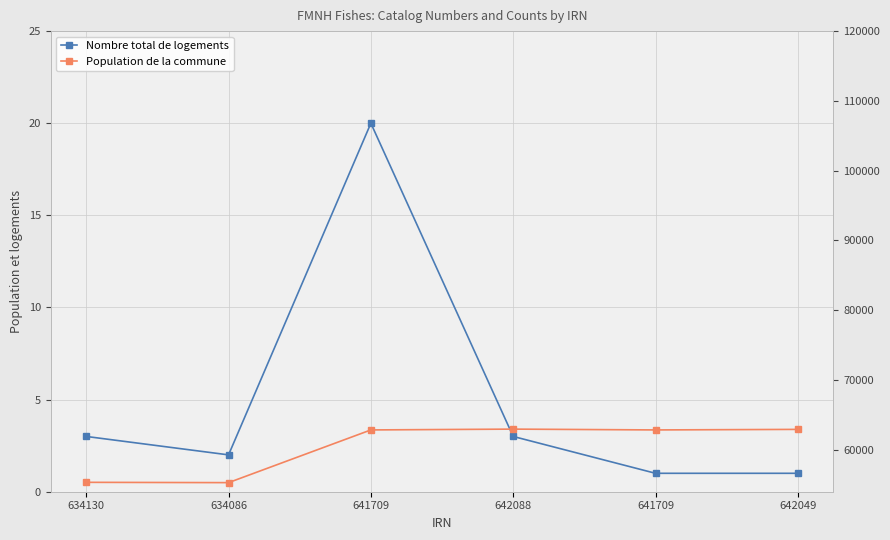

Does the chart display data point markers on the line(s)?

Yes